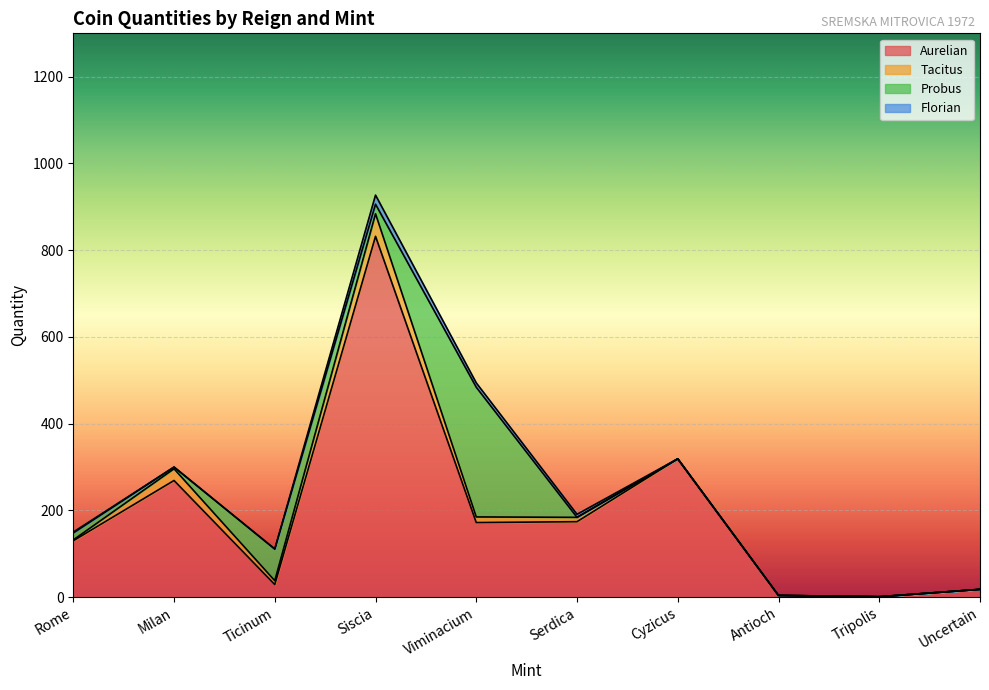

What is the difference between the maximum and minimum values in the Probus series?

299